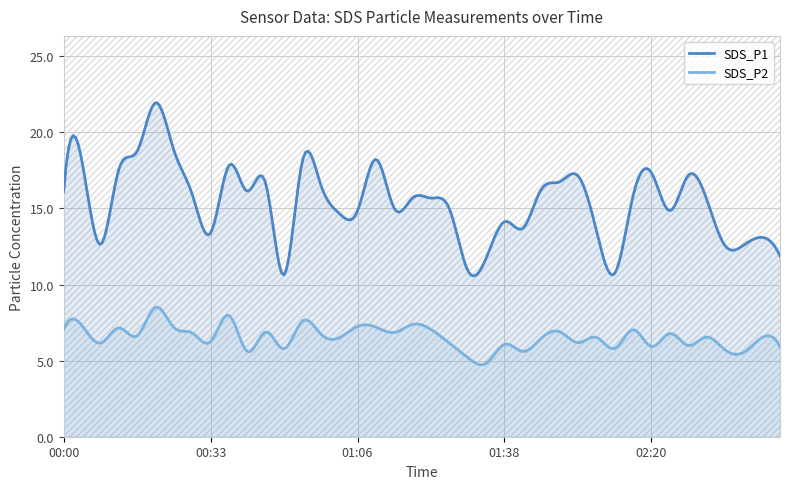

Rank the series by their maximum value, from lowest to highest.

SDS_P2, SDS_P1